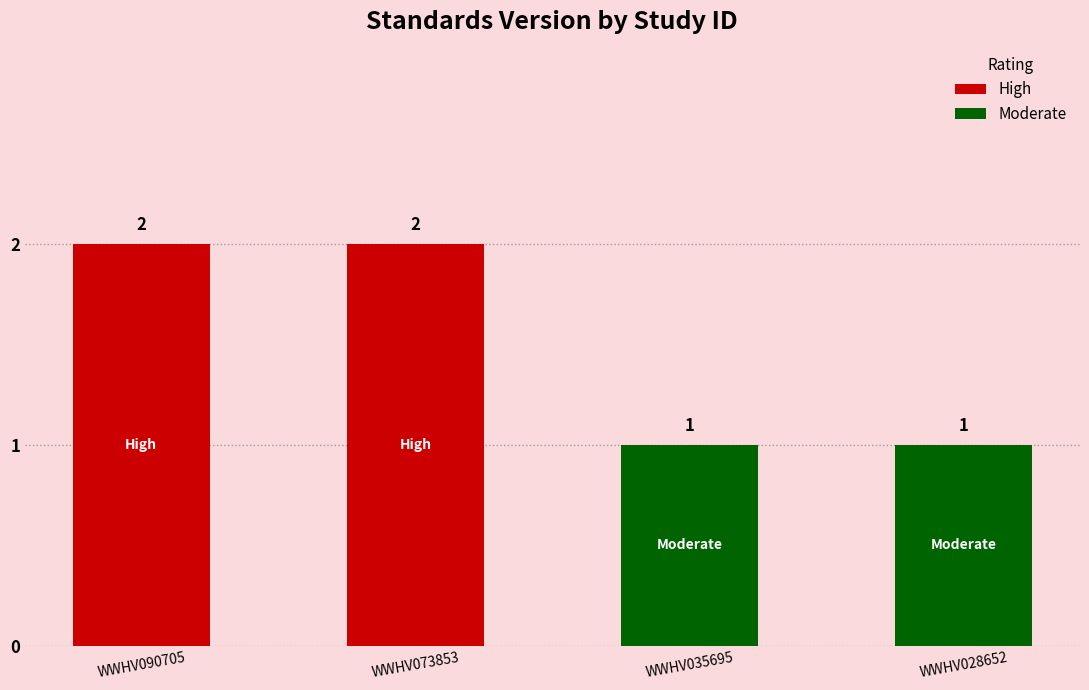

What is the sum of the values at WWHV090705 and WWHV073853?

4